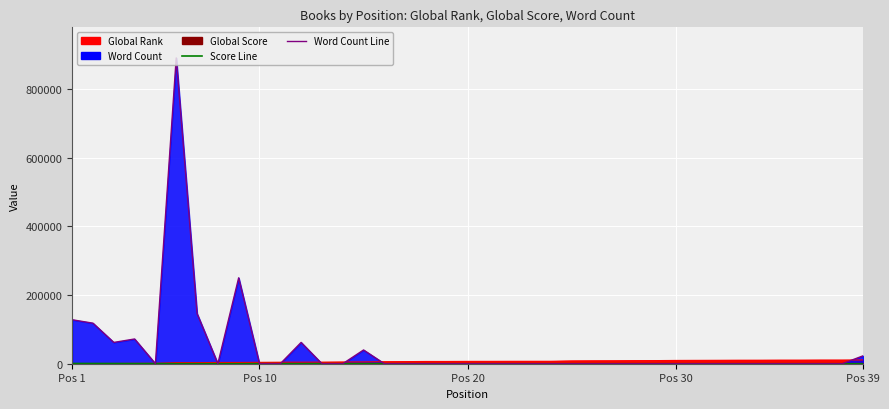

What is the value of the Avail. Score Line point at the 6th from the left?

119